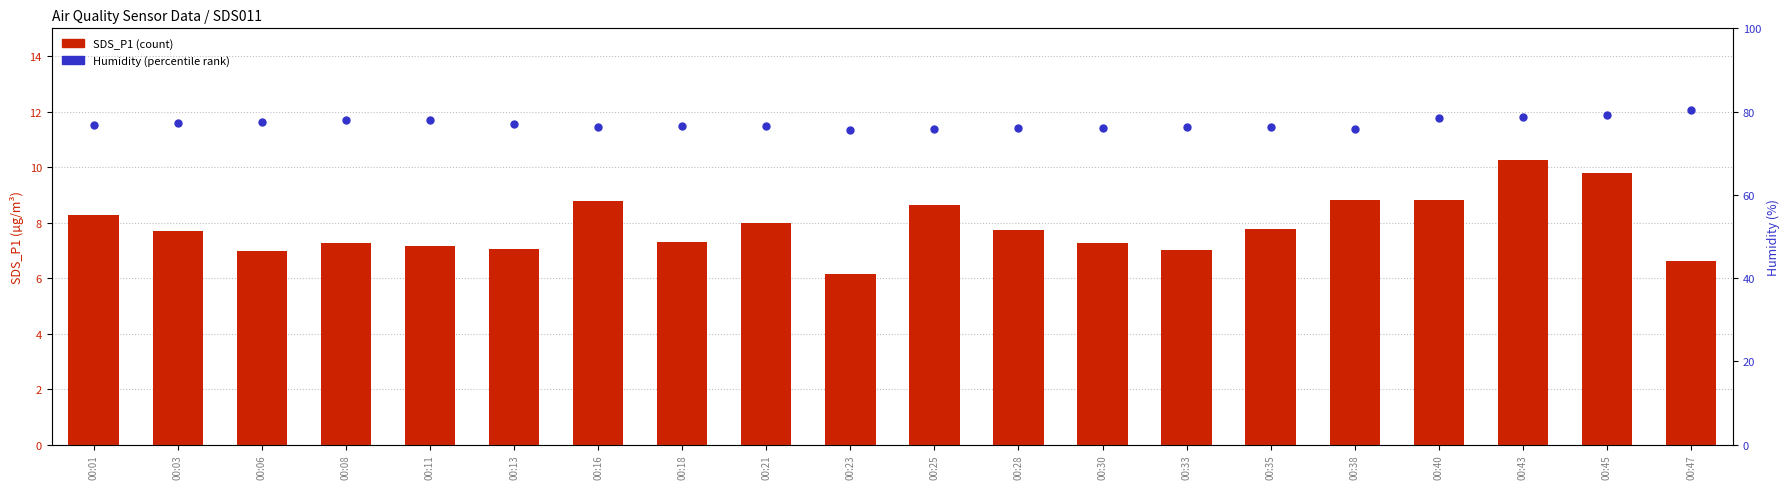

Which series has the largest range (max minus min)?

Humidity